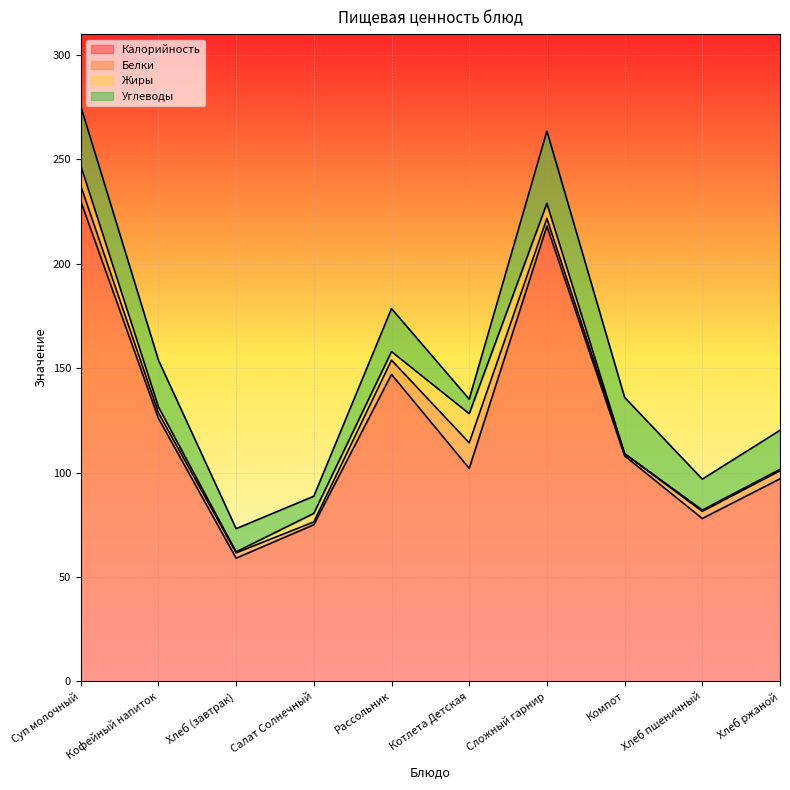

How many distinct data groups are displayed?

4